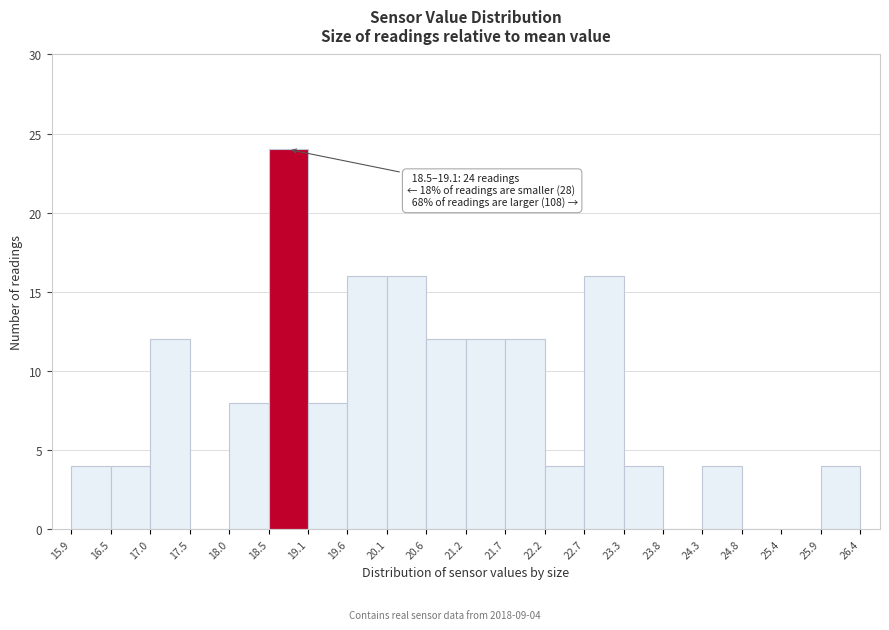

Over which range of the x-axis is the bar tallest?

18.5 to 19.1